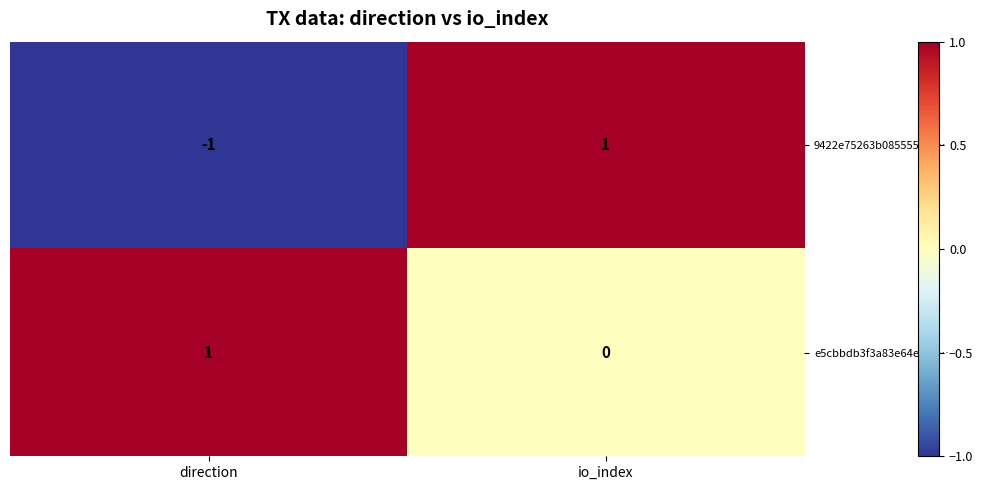

At which category is the sum across all series the highest?

io_index